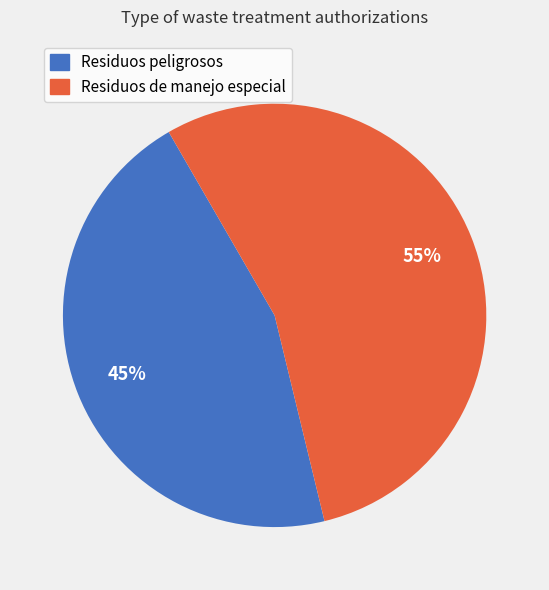

To the nearest percent, what is the average slice percentage?

50%